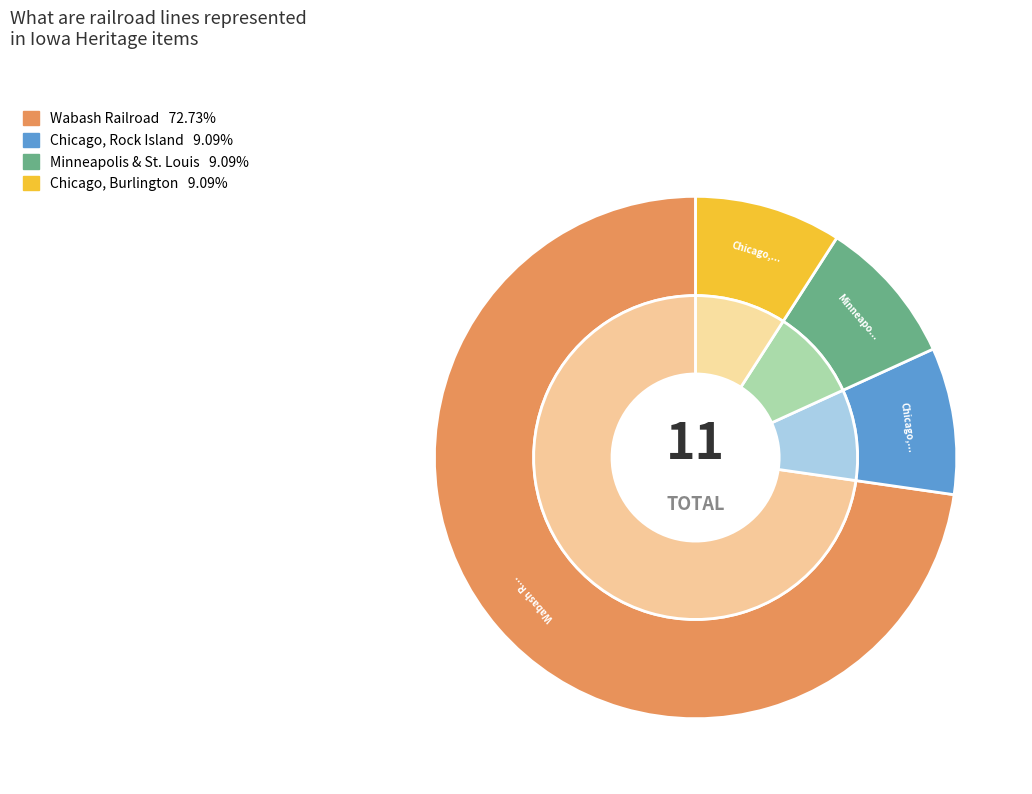

To the nearest percent, what percentage of the pie is Chicago, Rock Island?

9%